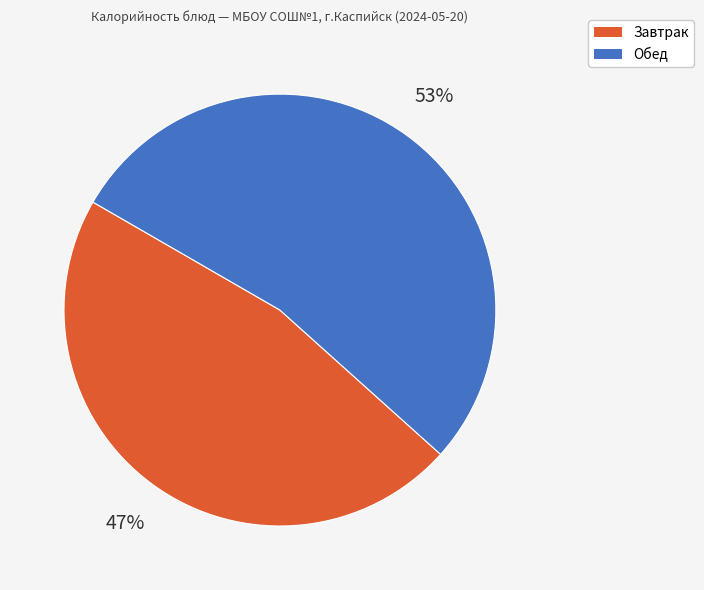

To the nearest percent, what is the average slice percentage?

50%